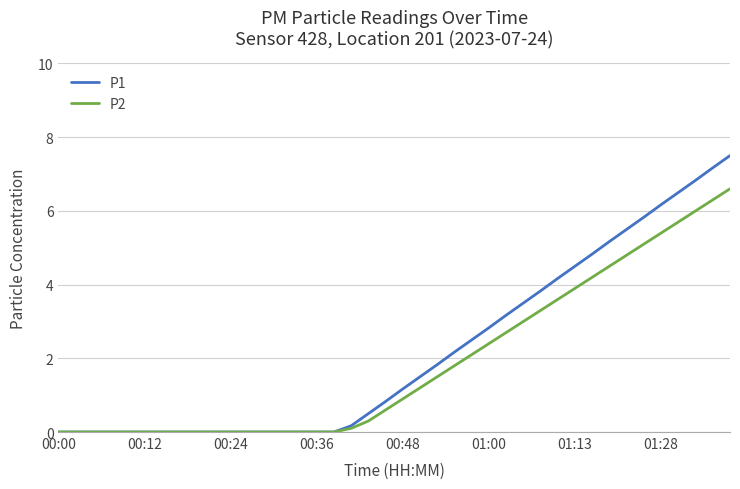

List the series in order of their peak value, highest first.

P1, P2